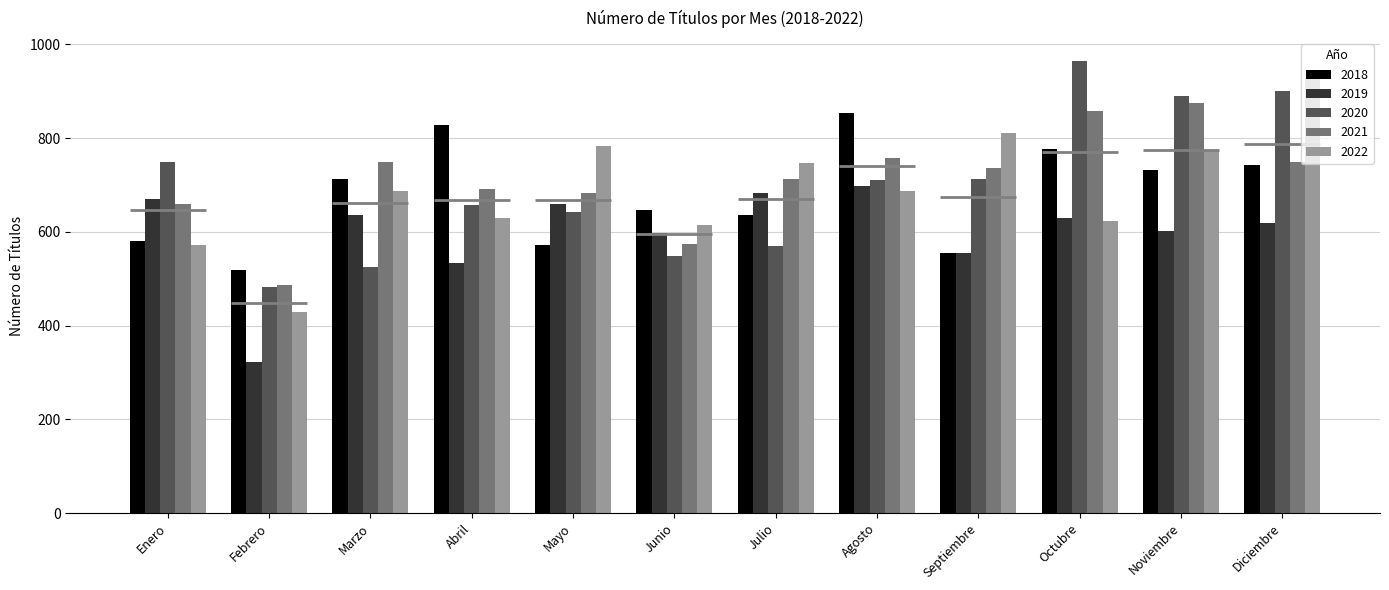

The value of 2020 at Agosto is 711. True or false?

True